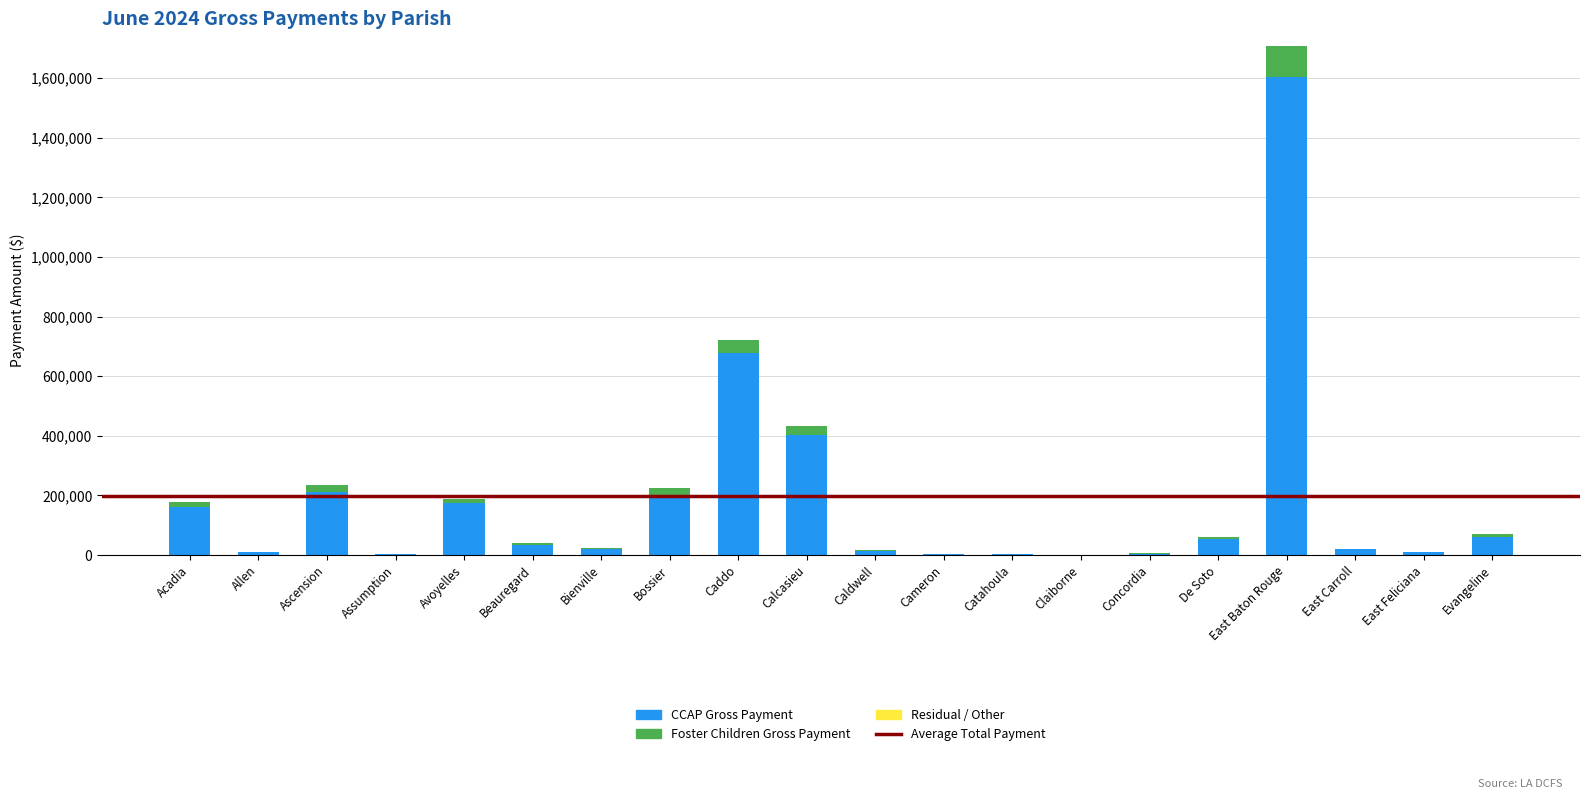

What is the sum of all CCAP Gross Payment values?

3672295.7